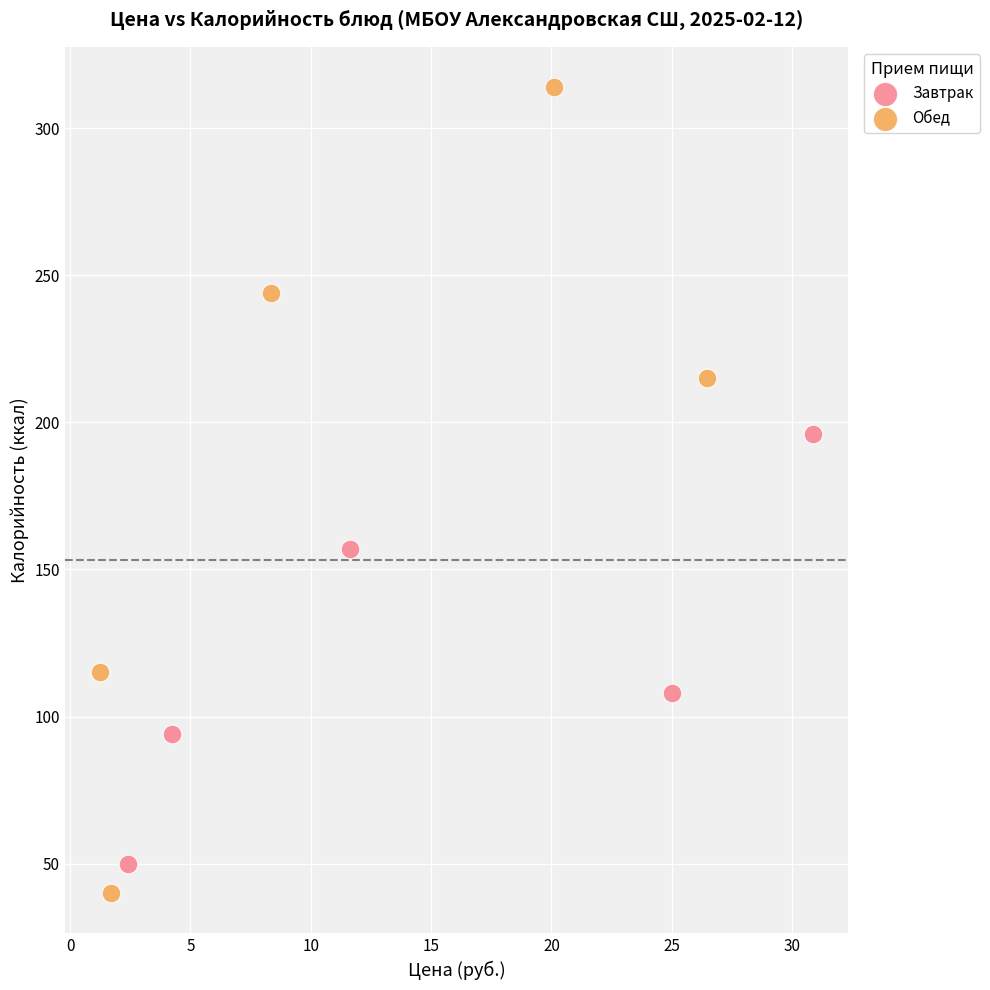

Which series has the largest Y range (max minus min)?

Обед